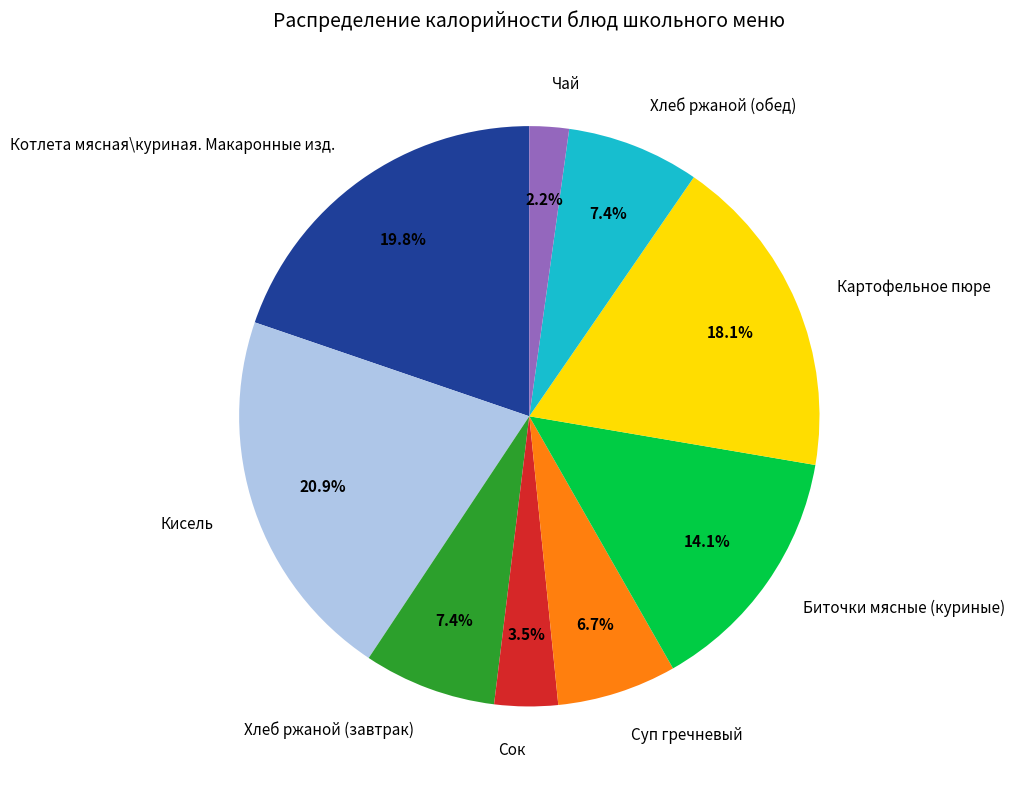

What is the smallest slice in the pie chart?

Чай